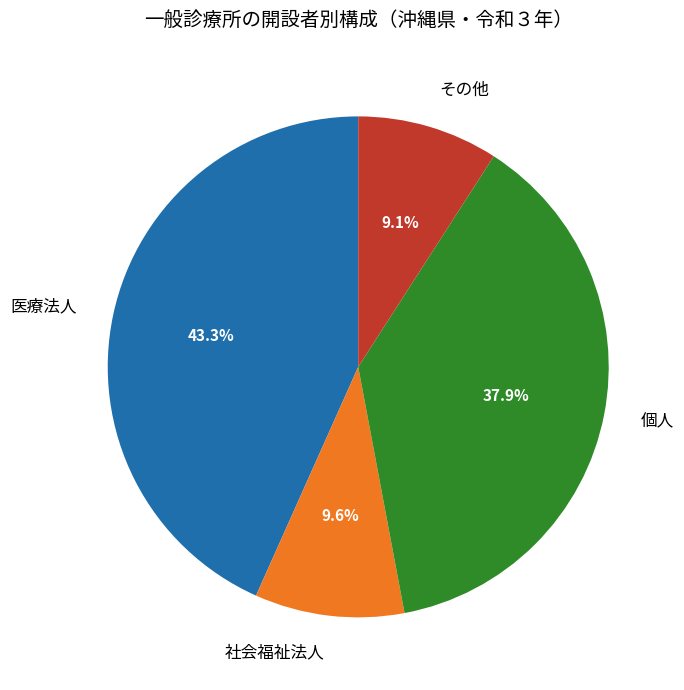

How many segments does this pie chart have?

4